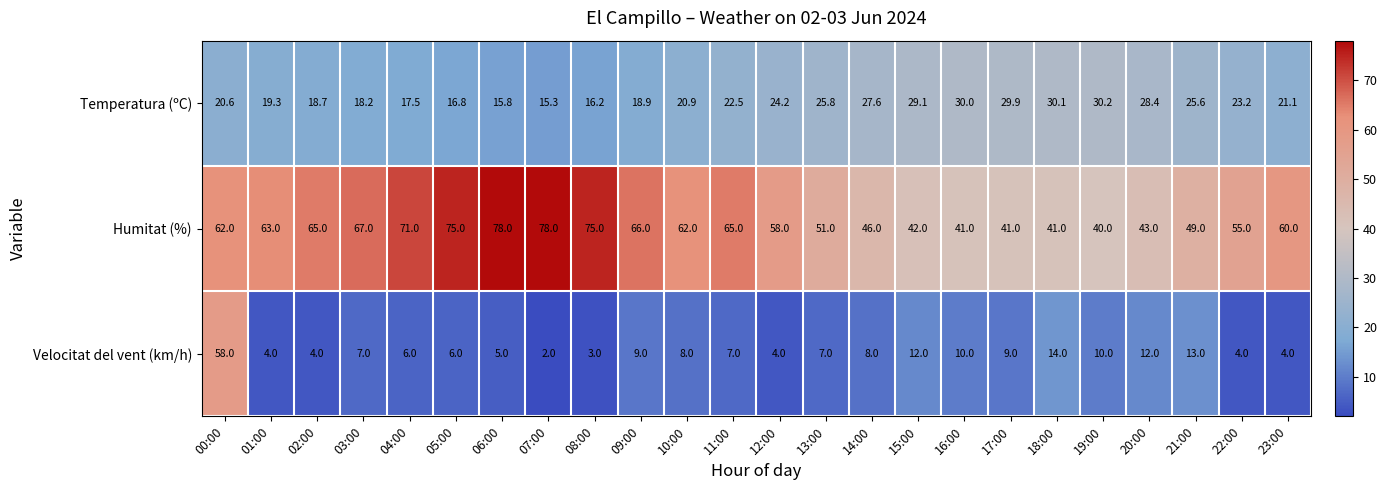

What is the greatest value displayed?

78.0